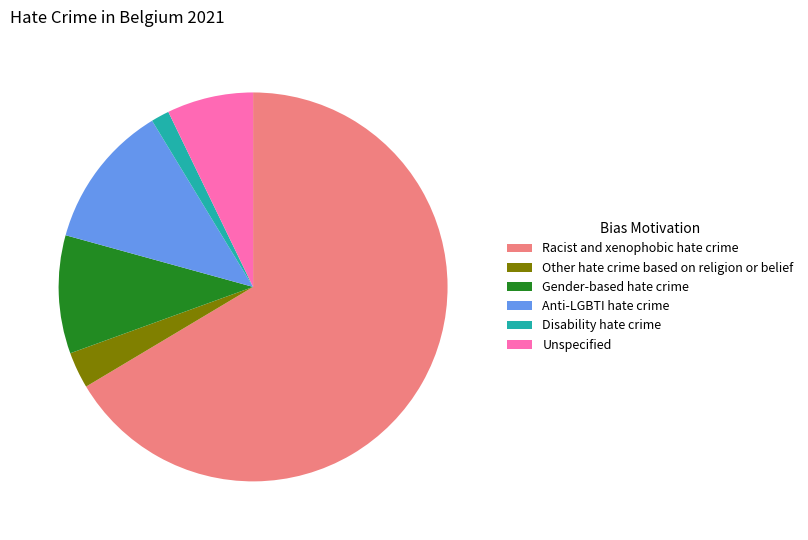

Approximately how many times larger is the value at Racist and xenophobic hate crime compared to Anti-LGBTI hate crime?

5.5